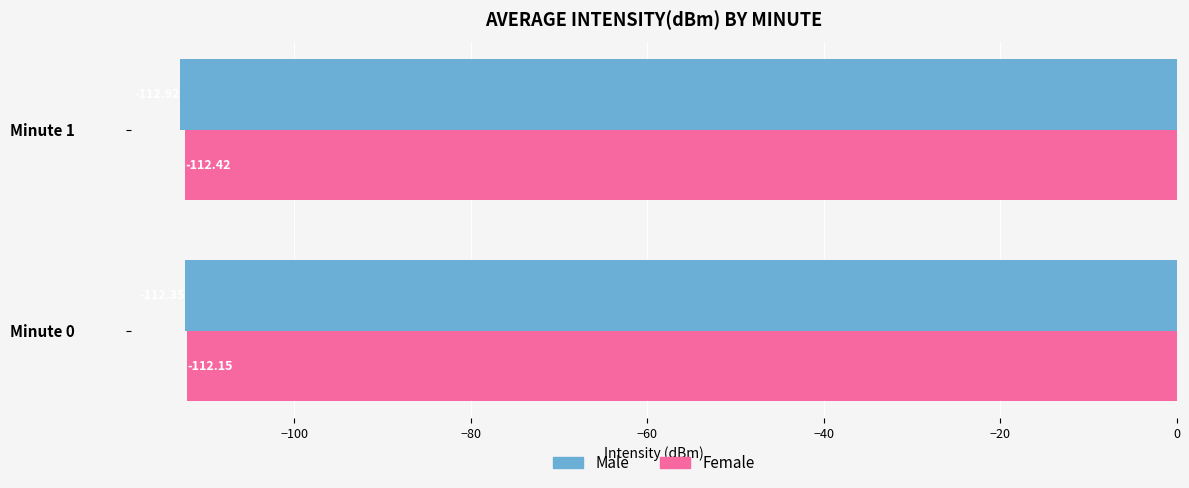

Which series has the largest total across all categories?

Female